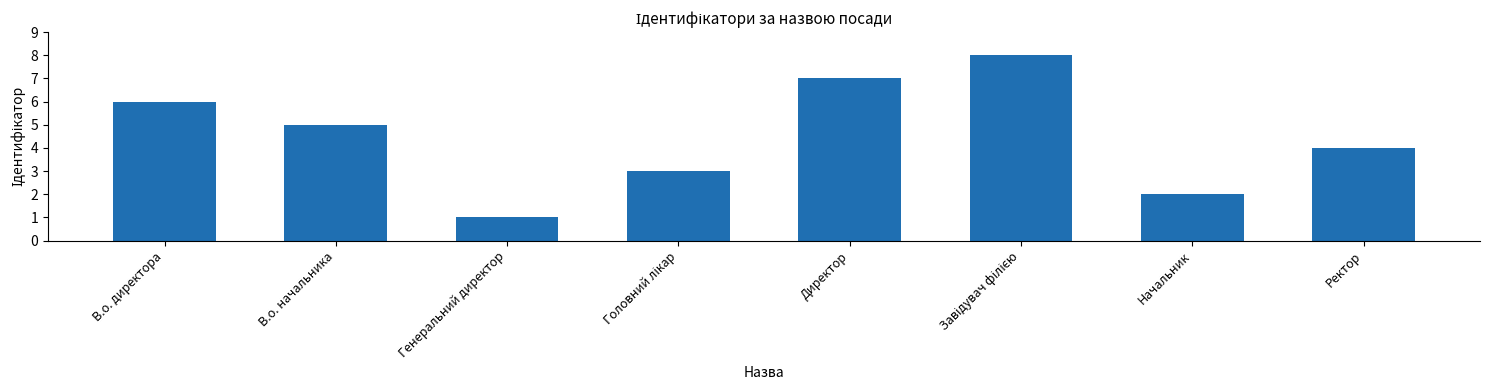

True or false: the data shows 3 at Директор.

False